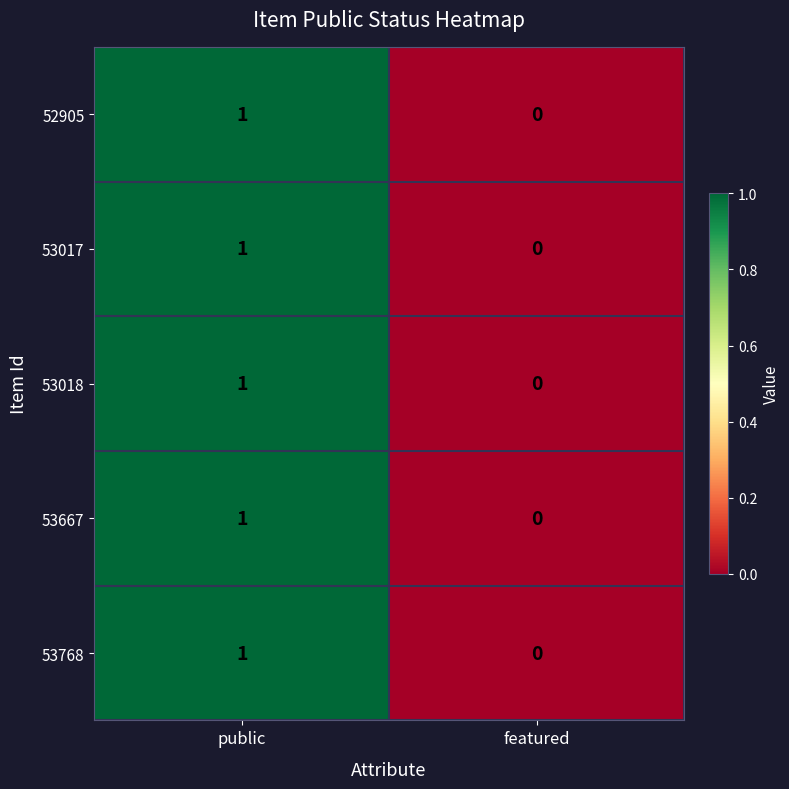

Which label corresponds to the smallest value in the chart?

featured